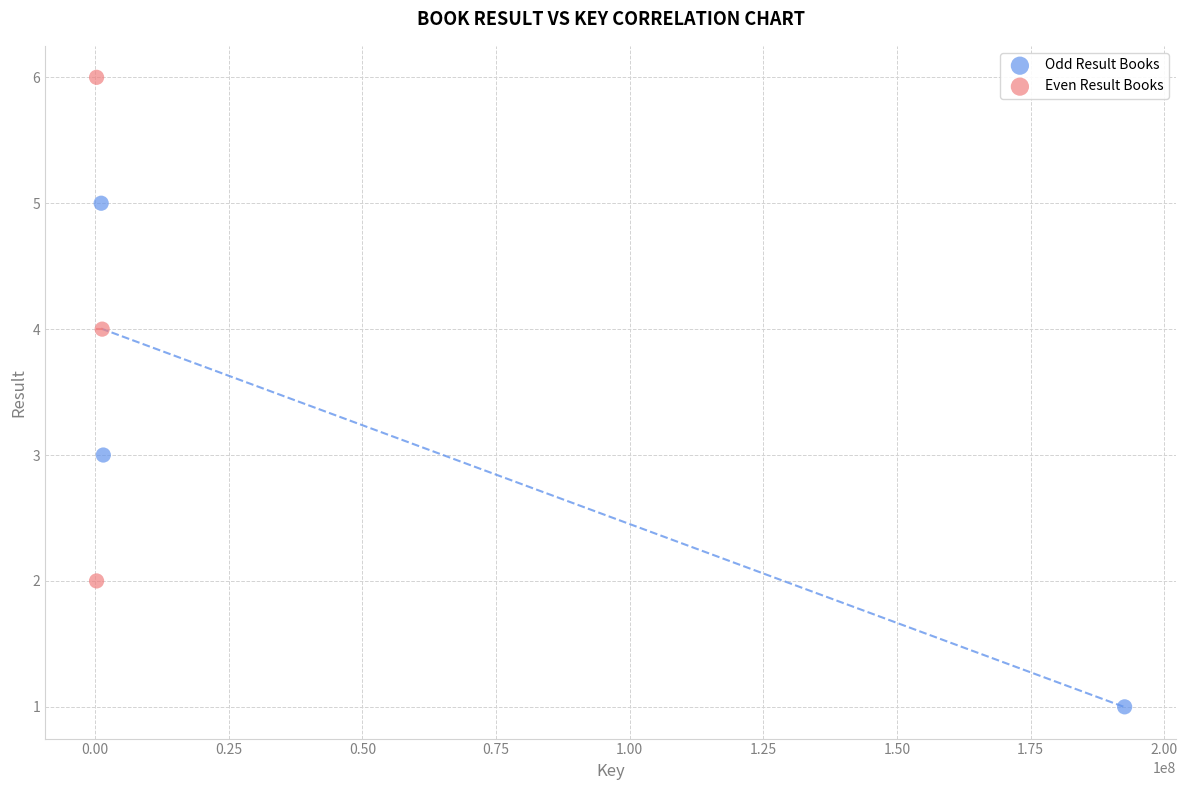

What are all the series names shown in the legend?

Odd Result Books, Even Result Books